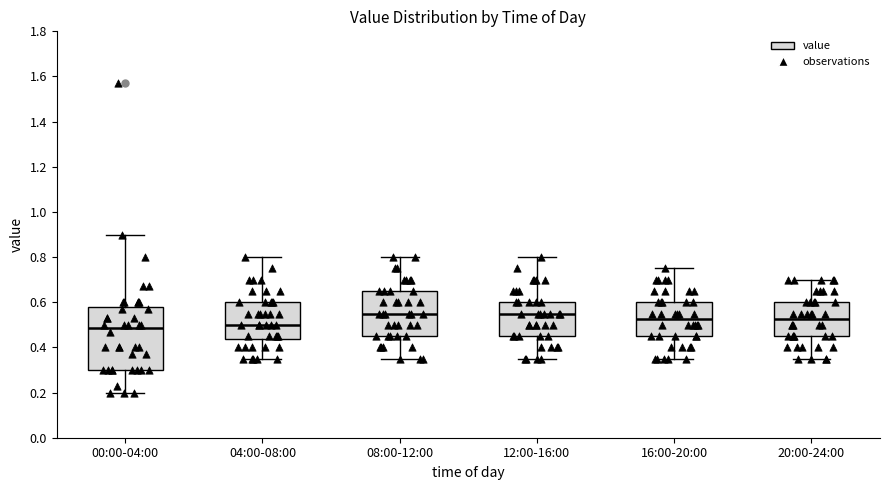

Reading left to right, transcribe this box plot: for each box, give where its median line is, the range the box spans, and where its two whiskers end, as read against the y-axis. The values are not printed on the chart, so give them approximately, as read against the axis.

00:00-04:00: median 0.48, box 0.30 to 0.58, whiskers 0.20 to 0.90
04:00-08:00: median 0.50, box 0.44 to 0.60, whiskers 0.36 to 0.80
08:00-12:00: median 0.56, box 0.46 to 0.66, whiskers 0.36 to 0.80
12:00-16:00: median 0.56, box 0.46 to 0.60, whiskers 0.36 to 0.80
16:00-20:00: median 0.52, box 0.46 to 0.60, whiskers 0.36 to 0.76
20:00-24:00: median 0.52, box 0.46 to 0.60, whiskers 0.36 to 0.70